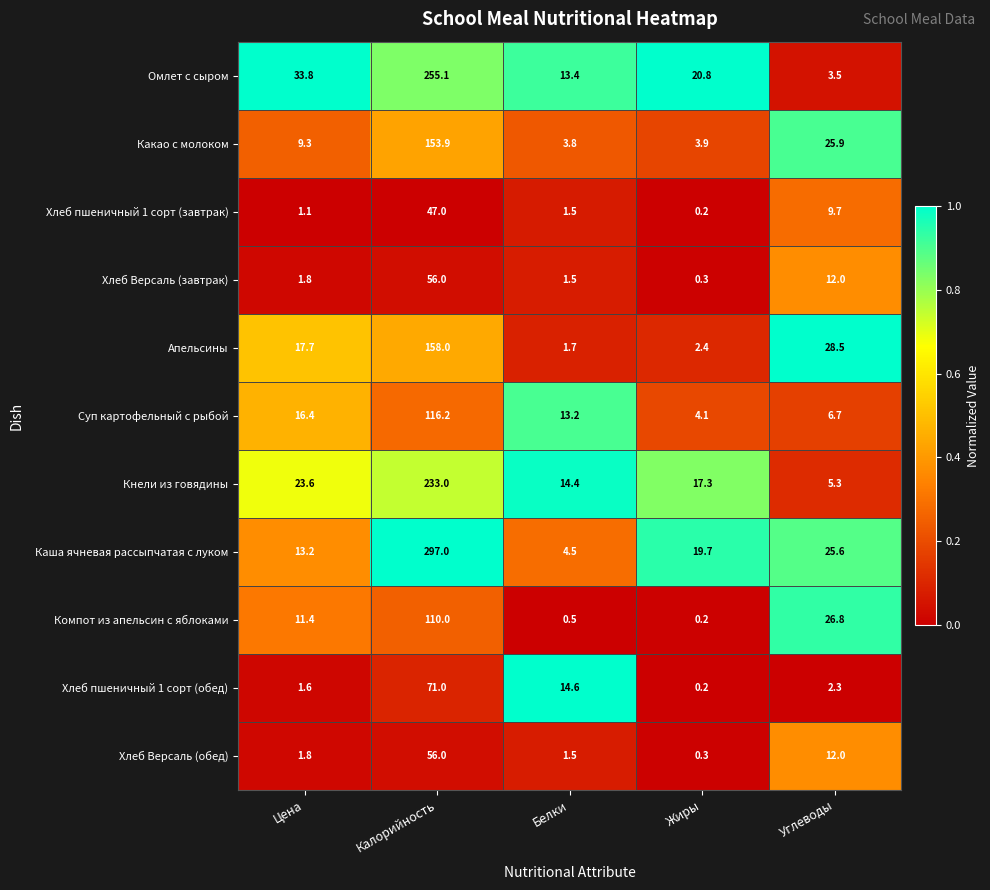

The Какао с молоком series shows 3.8 at Белки. True or false?

True